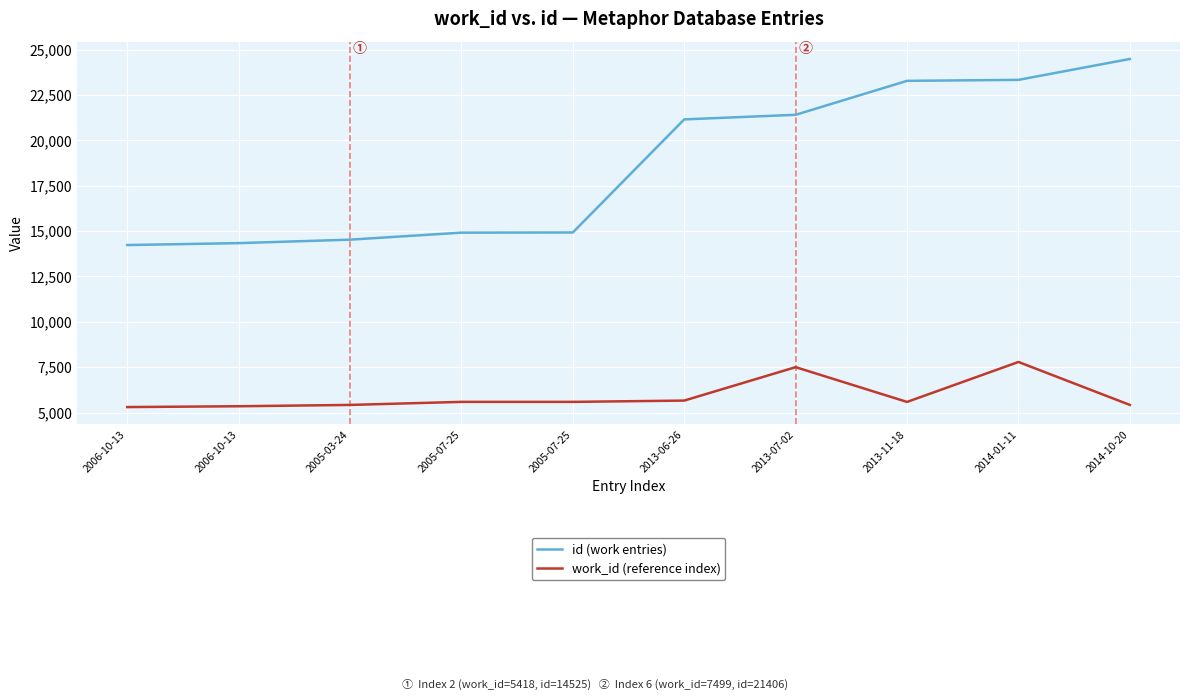

Where does the id (work entries) series first go above 21153?

2013-07-02